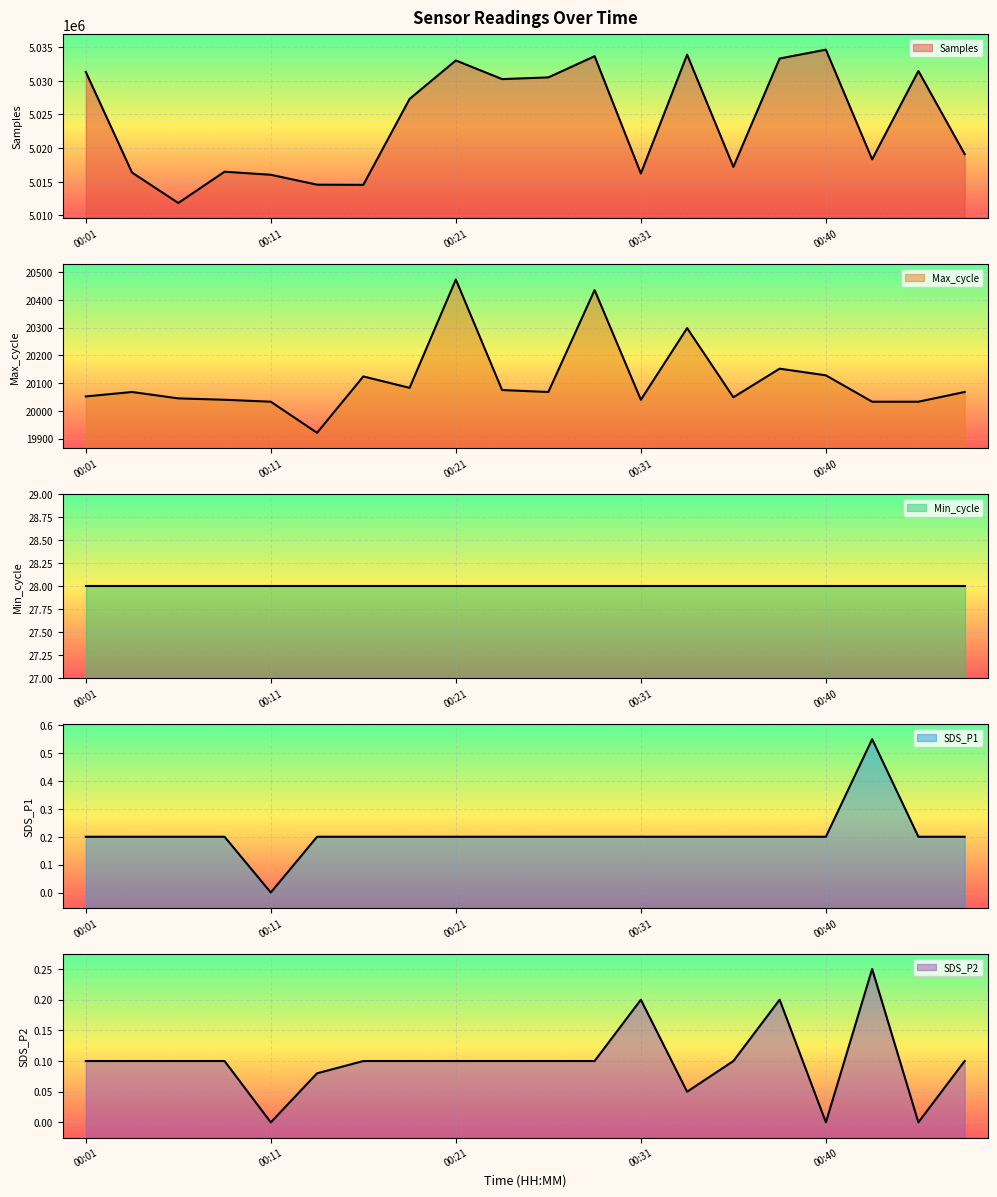

Which series has the largest total across all categories?

Samples